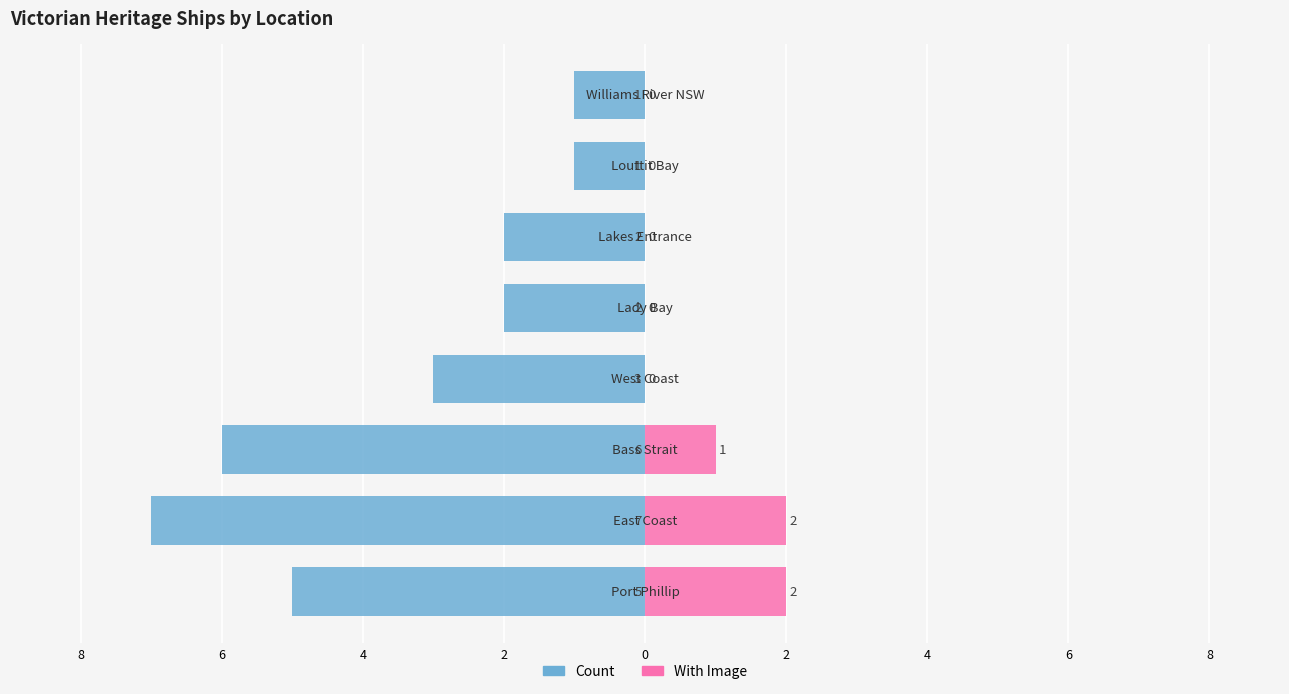

Reading left to right, transcribe all the data shown in this chart.

Count: 8=-5	6=-7	4=-6	2=-3	0=-2	2=-2	4=-1	6=-1
With Image: 8=2	6=2	4=1	2=0	0=0	2=0	4=0	6=0